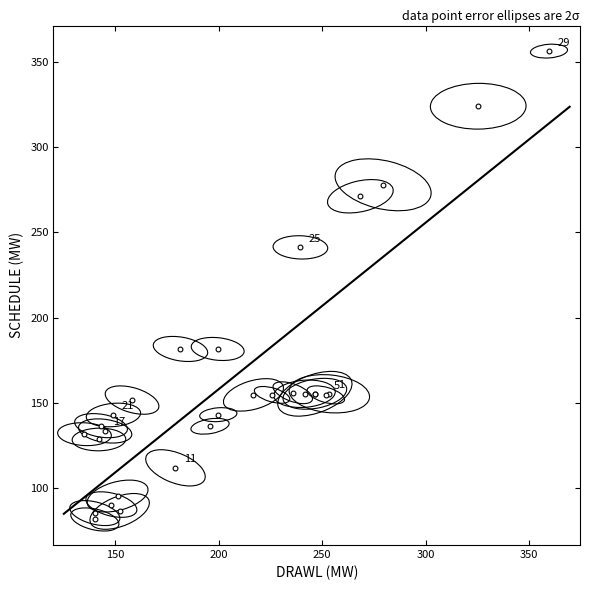

What Y value in the scatter plot is closest to 218?

241.2